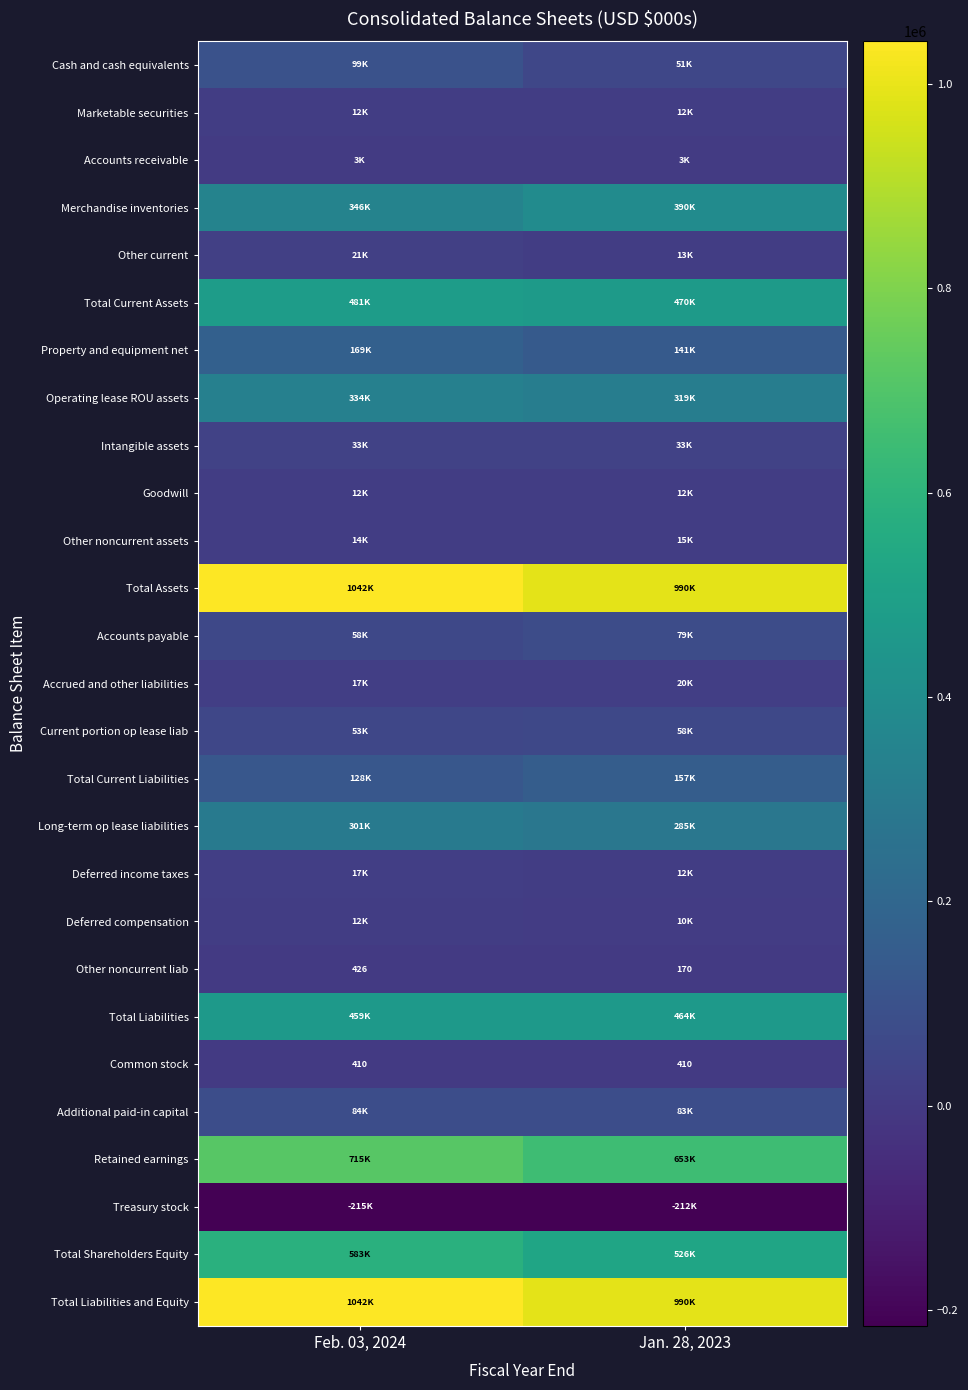

Between Feb. 03, 2024 and Jan. 28, 2023, which is larger?

Feb. 03, 2024